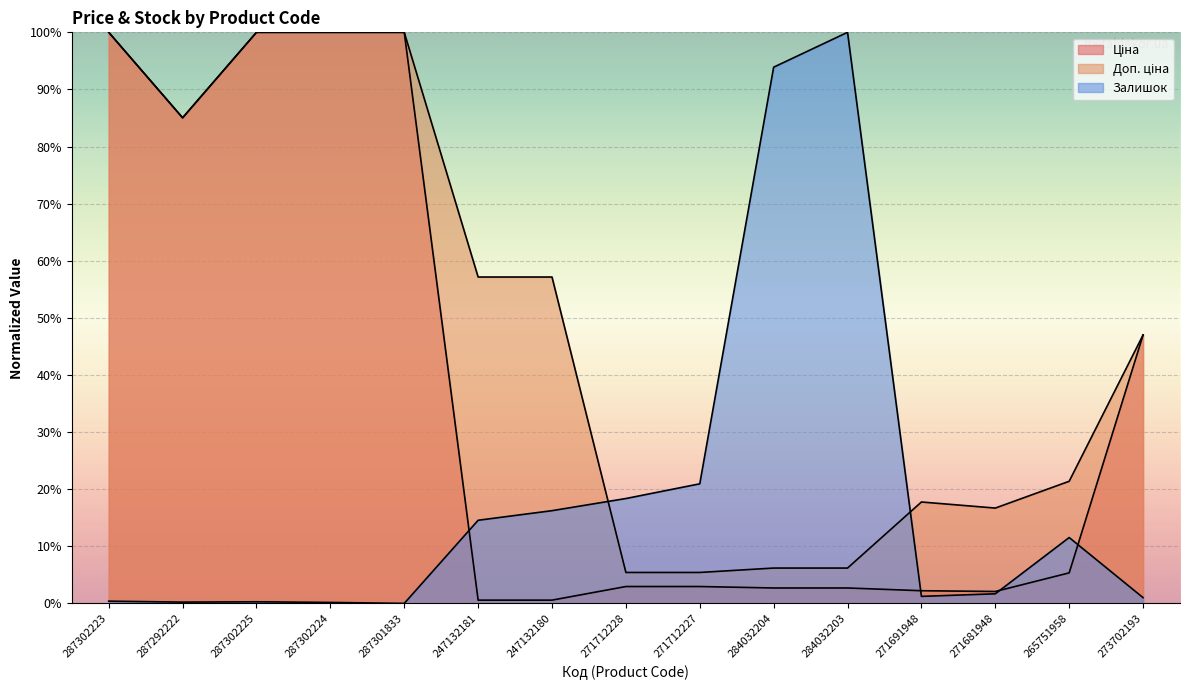

What position from the left is 271712228?

8